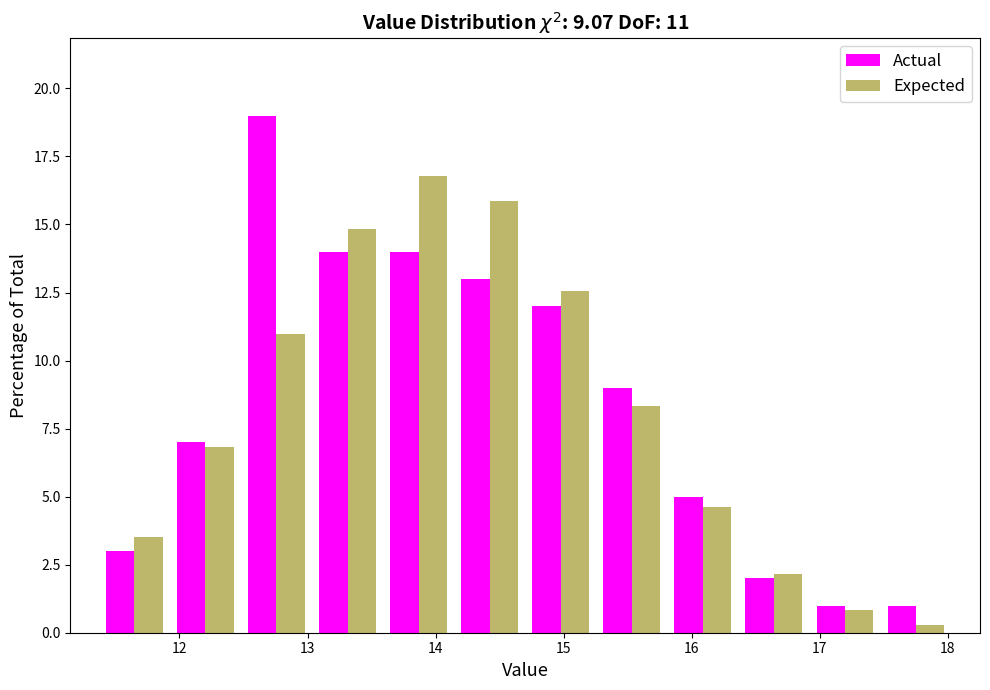

In the Actual series, which range on the x-axis has the tallest bar?

12.5 to 13.0